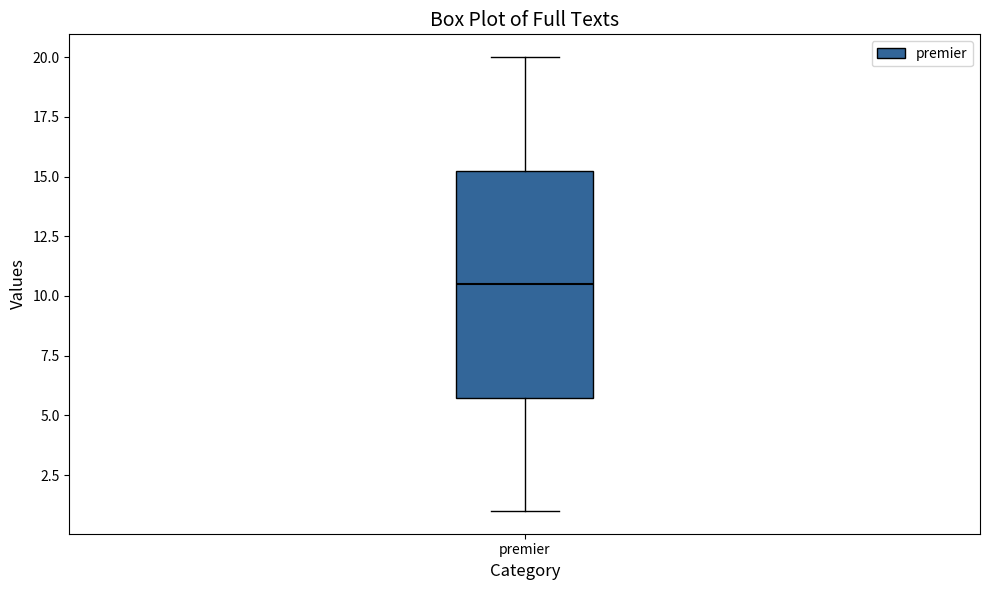

Where does the median line of the box for premier sit on the y-axis? The values are not printed on the chart, so give them approximately, as read against the axis.

10.5